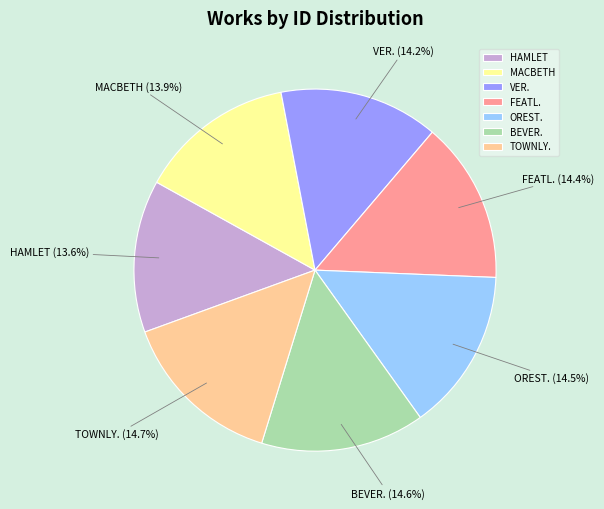

To the nearest percent, what portion does VER. represent?

14%